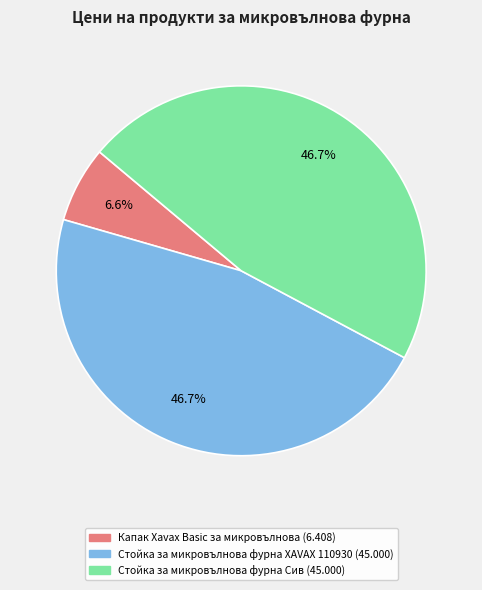

What percentage is the Стойка за микровълнова фурна Сив slice, to the nearest percent?

47%